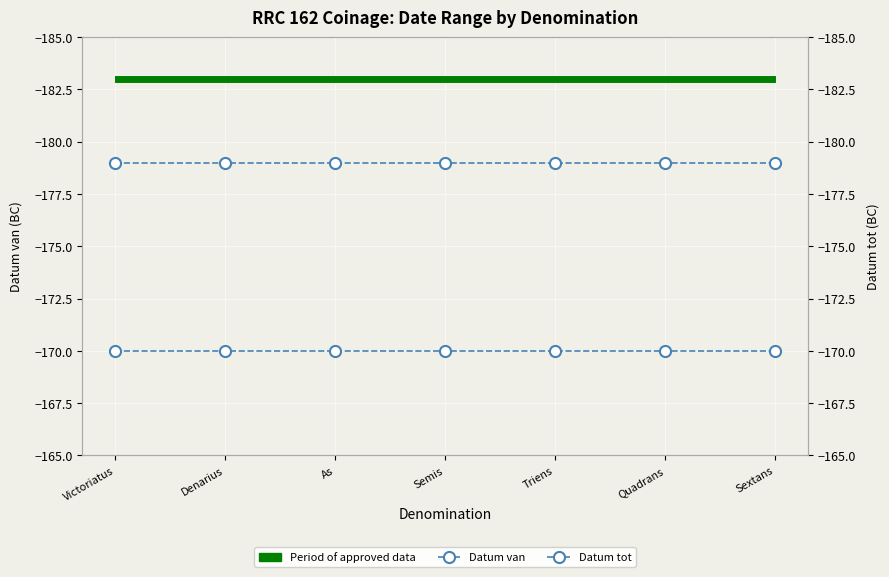

What is the average value of the Datum van series?

-179